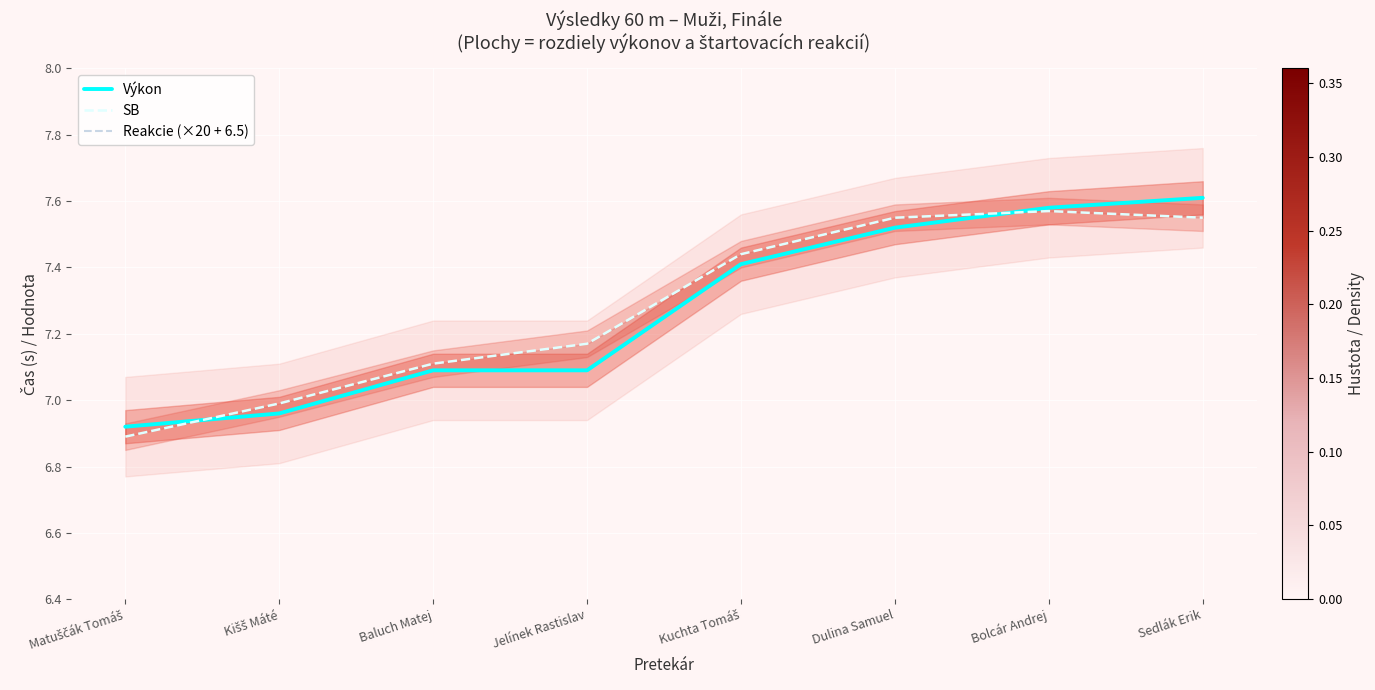

What is the difference between the SB values at Kuchta Tomáš and Matuščák Tomáš?

0.6